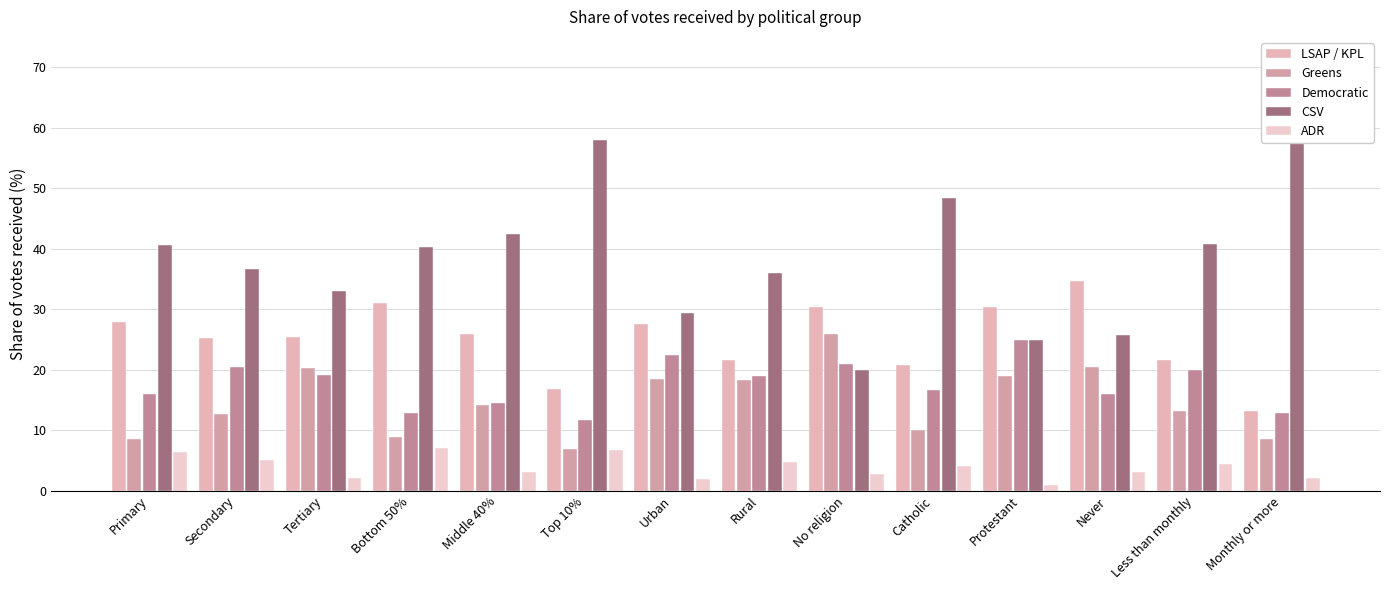

What is the label of the 13th bar from the right?

Secondary